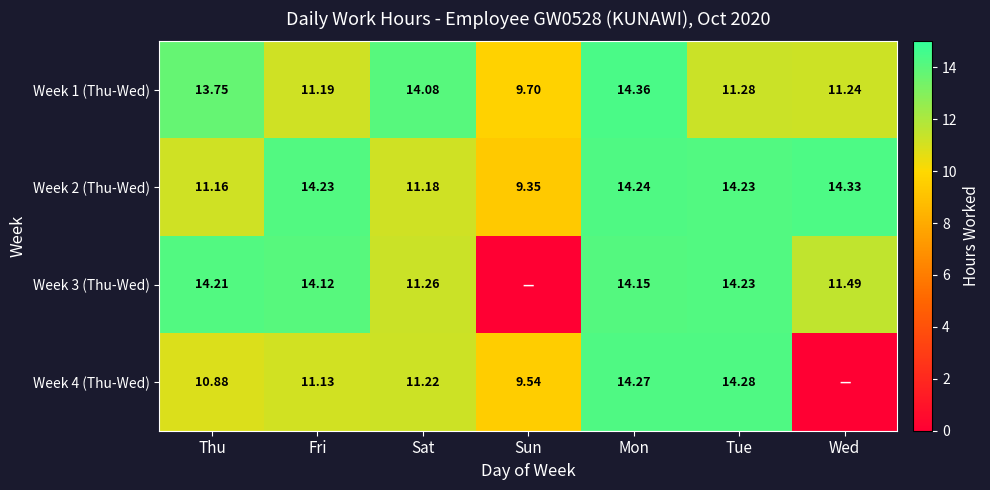

How many data points in Week 1 (Thu-Wed) are above 11?

6